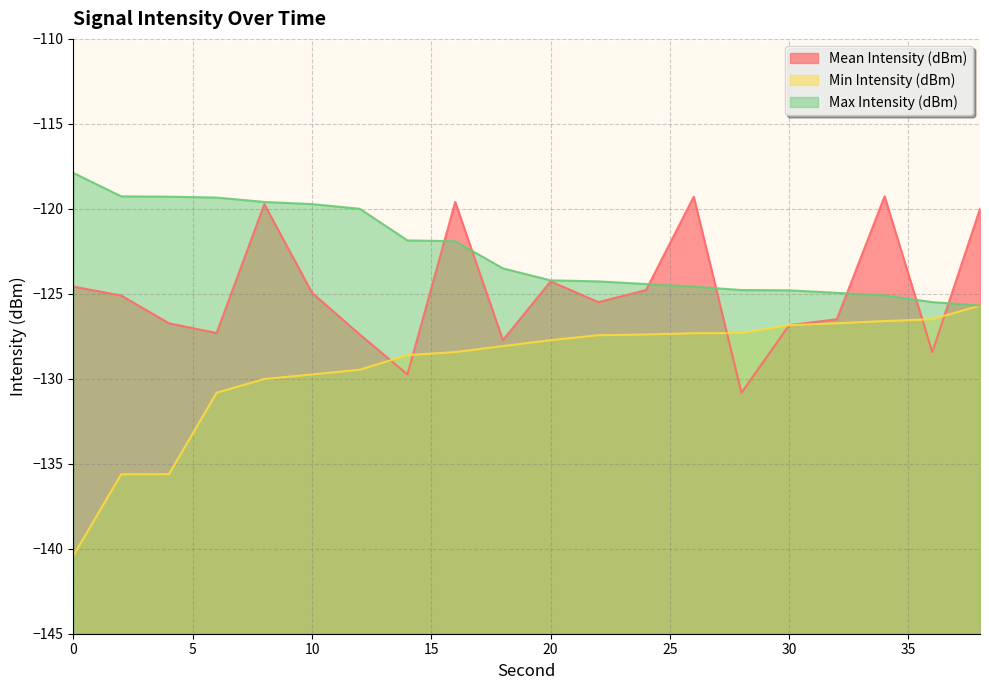

What are all the series names shown in the legend?

Mean Intensity (dBm), Min Intensity (dBm), Max Intensity (dBm)